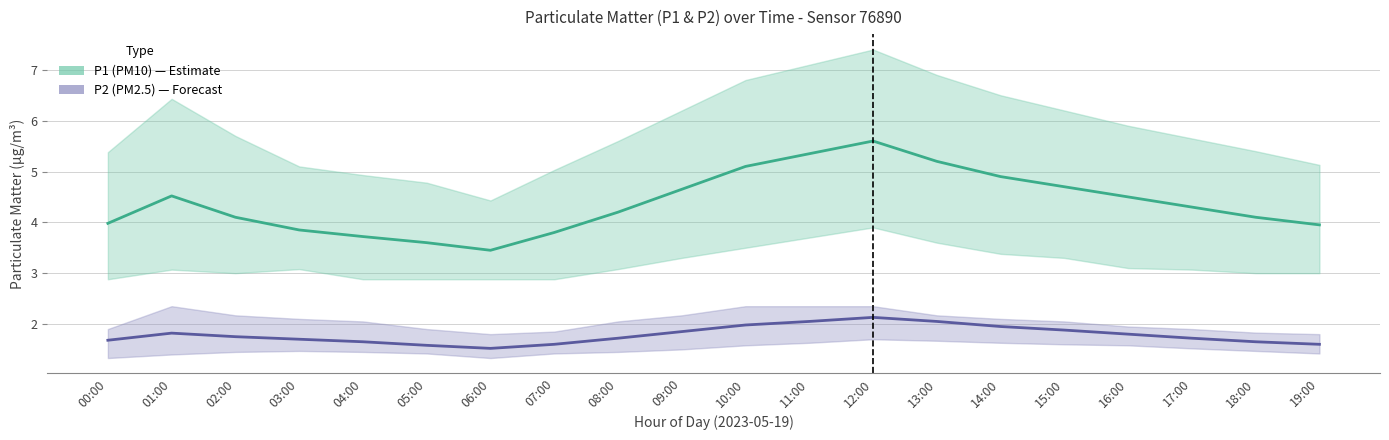

At which category does P1_upper reach its first local peak?

01:00